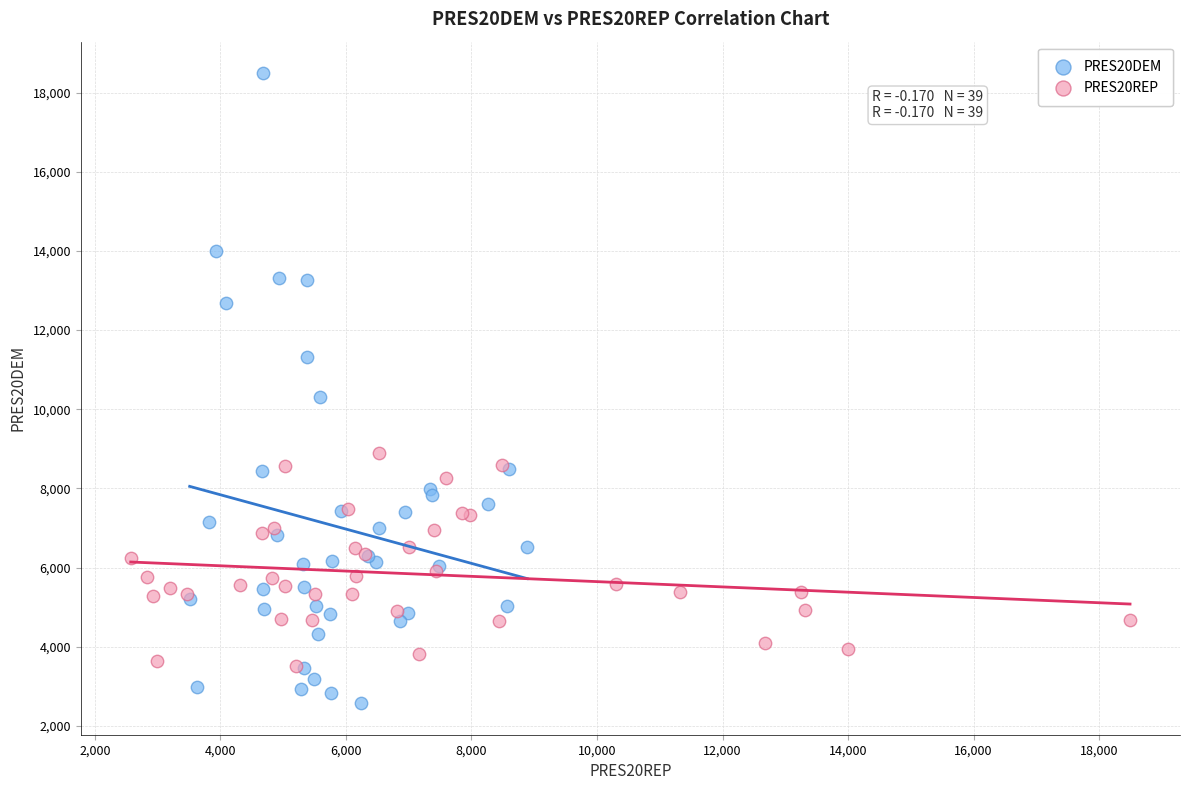

Which series contains the lowest Y value?

PRES20DEM